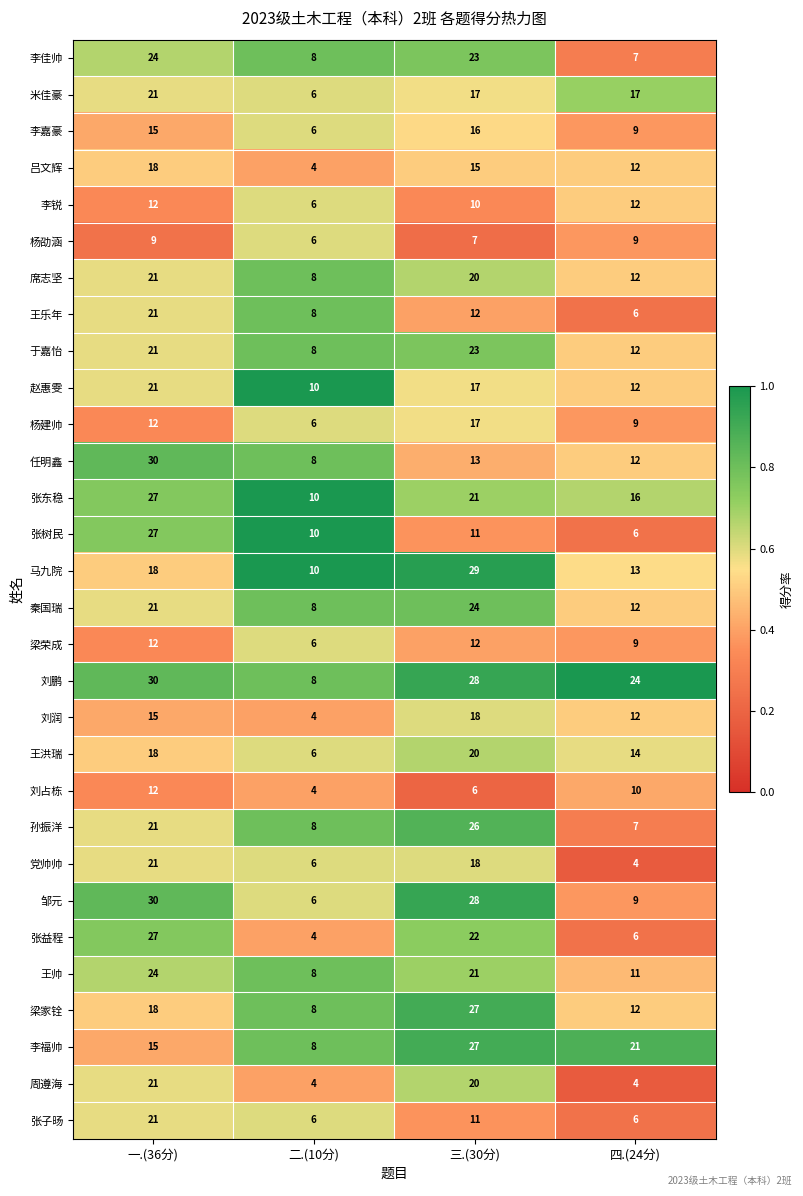

List the labels in order of 孙振洋 value, smallest first.

四.(24分), 二.(10分), 一.(36分), 三.(30分)